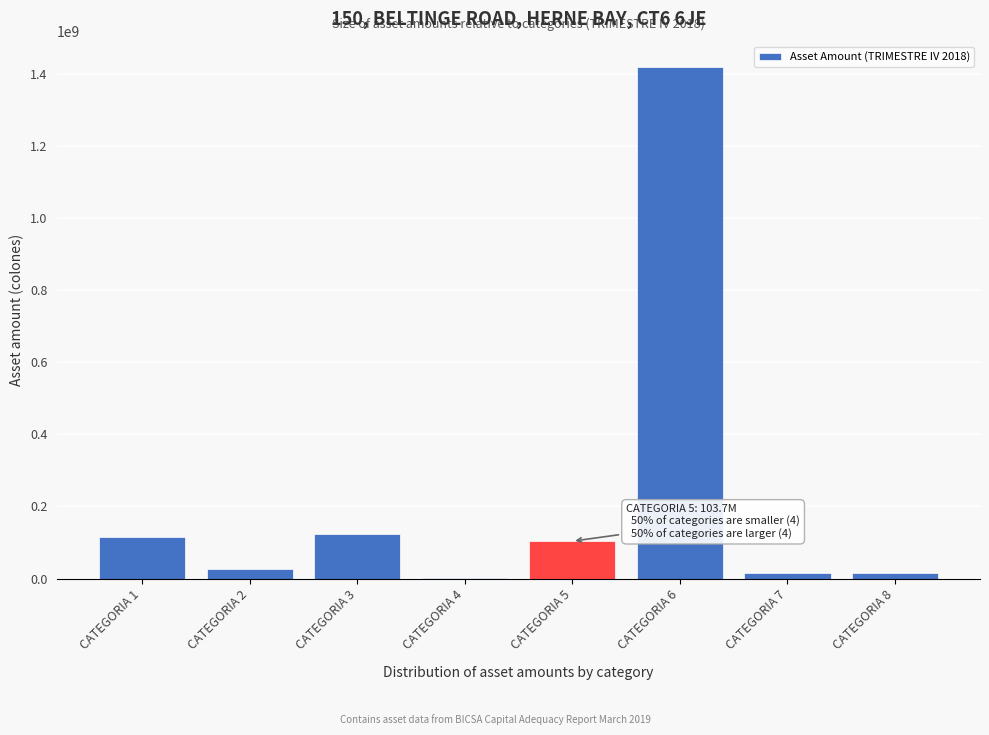

What is the sum of all values?

1817014813.9